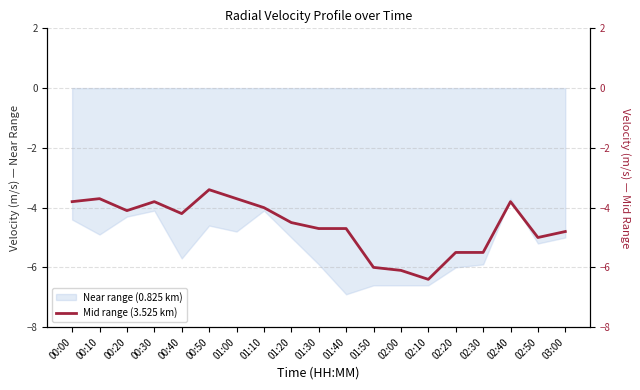

What is the average value?

-4.6